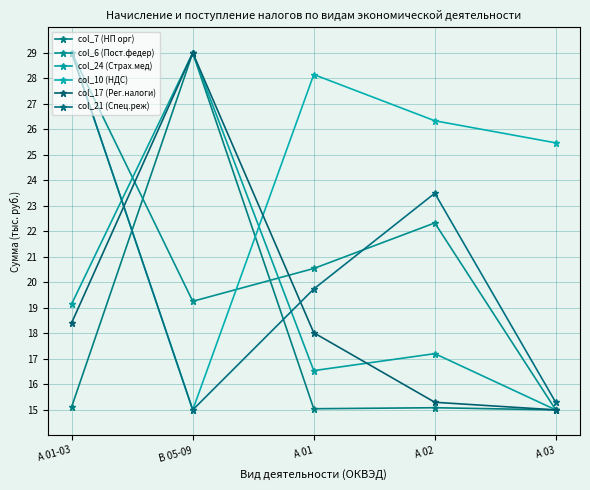

What is the value of the col_6 (Пост.федер) point at the 1st from the left?

29.0